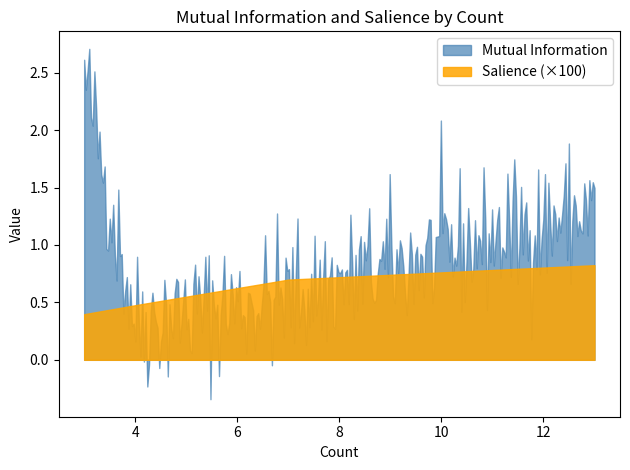

What is the greatest value displayed?

2.7